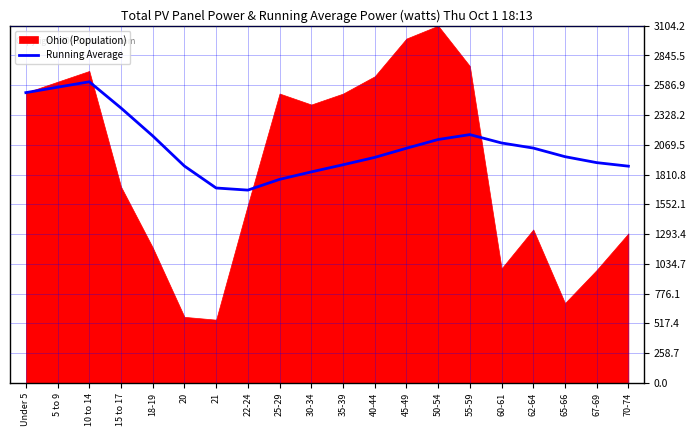

Does the chart display data point markers on the line(s)?

No